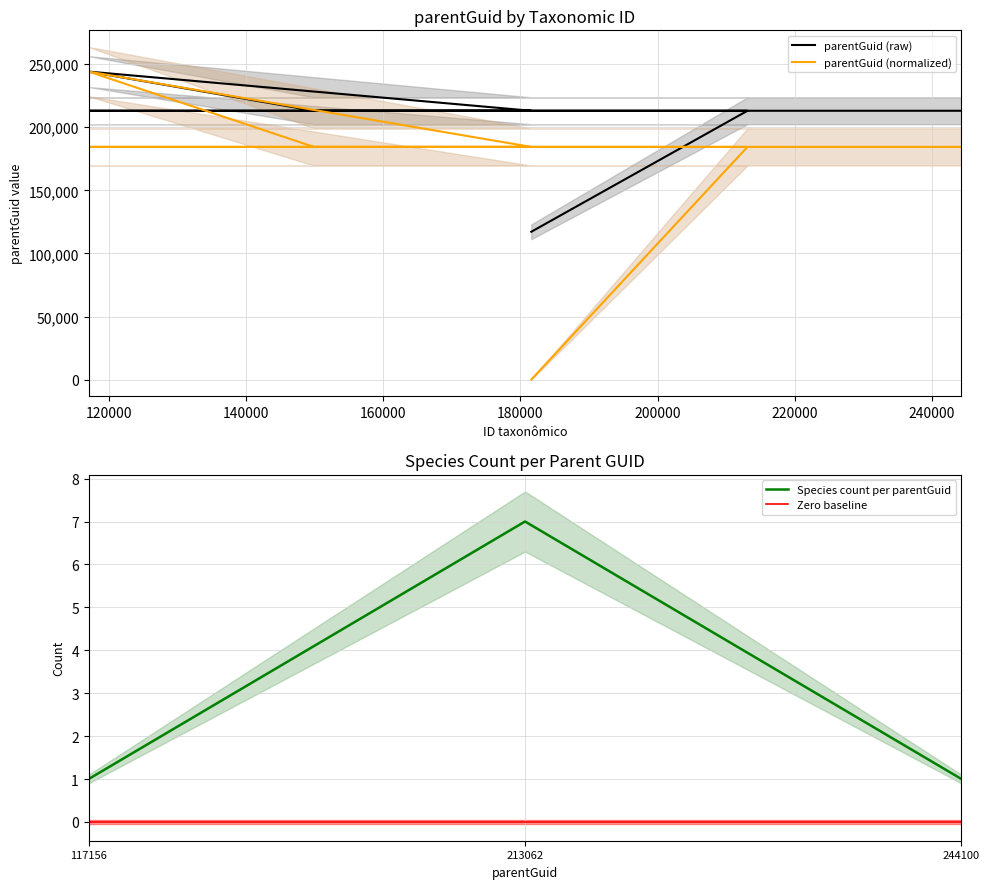

Count the number of categories in the chart.

9